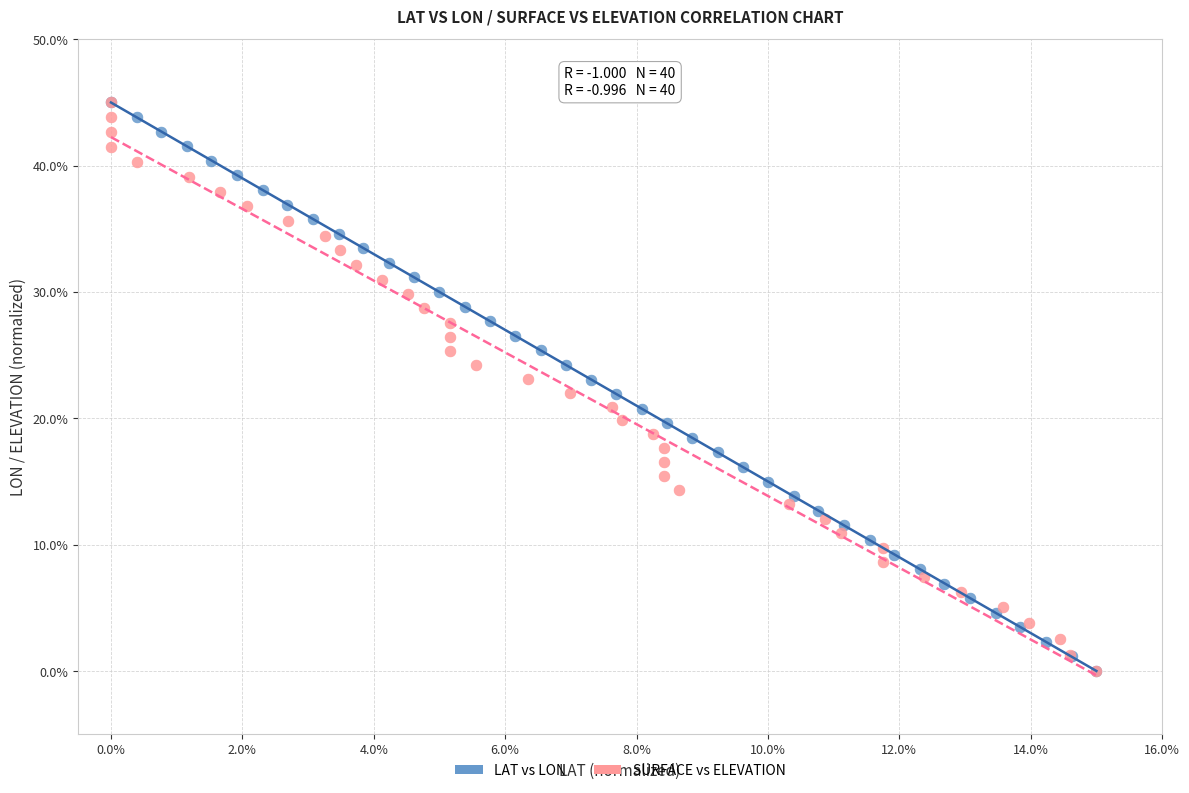

What are all the series names shown in the legend?

LAT vs LON, SURFACE vs ELEVATION